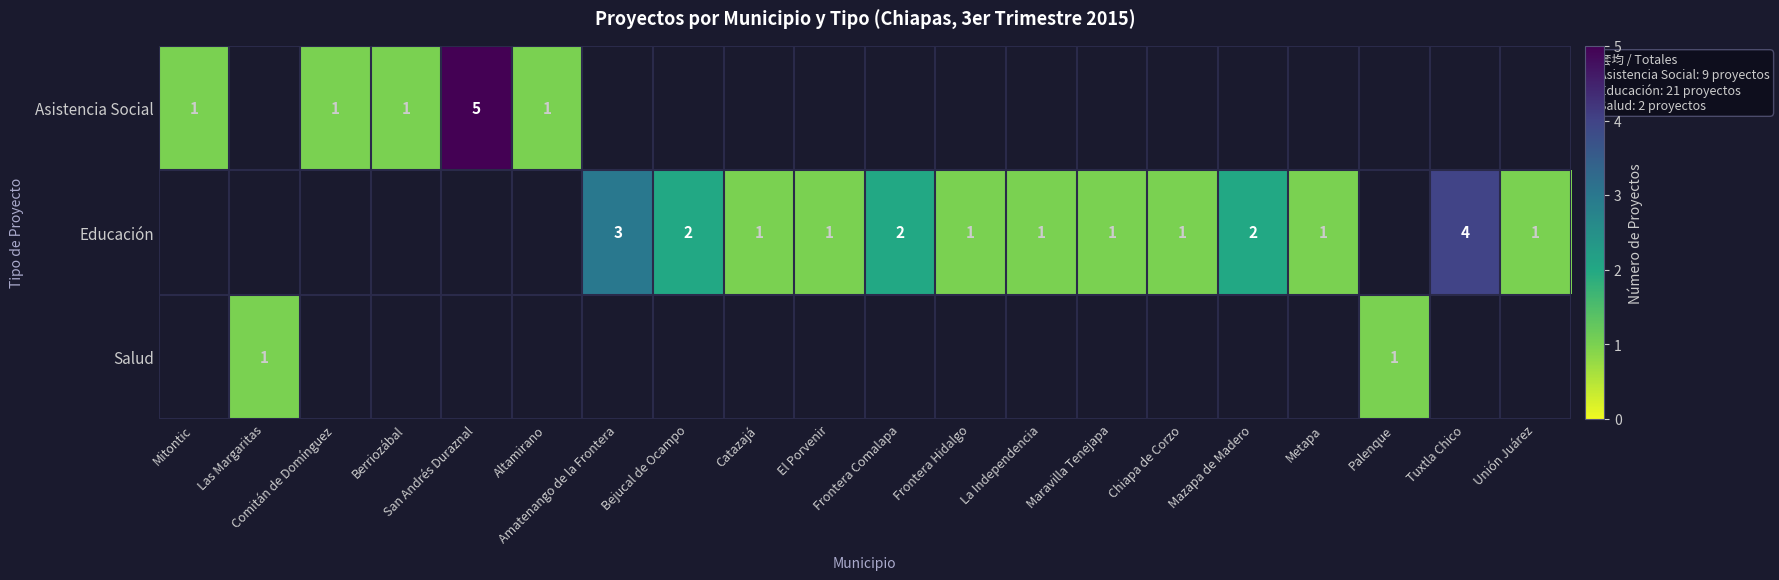

At which label is Asistencia Social closest to 2?

Mitontic